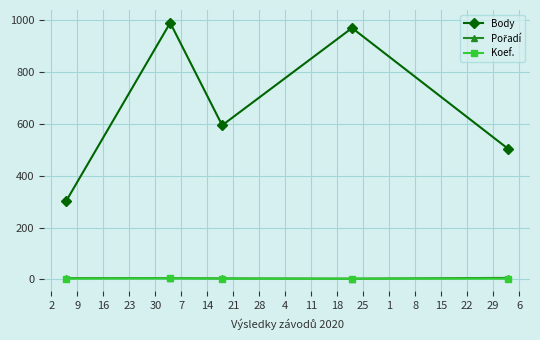

In Body, how many points are lower than both neighbors (excluding endpoints)?

1